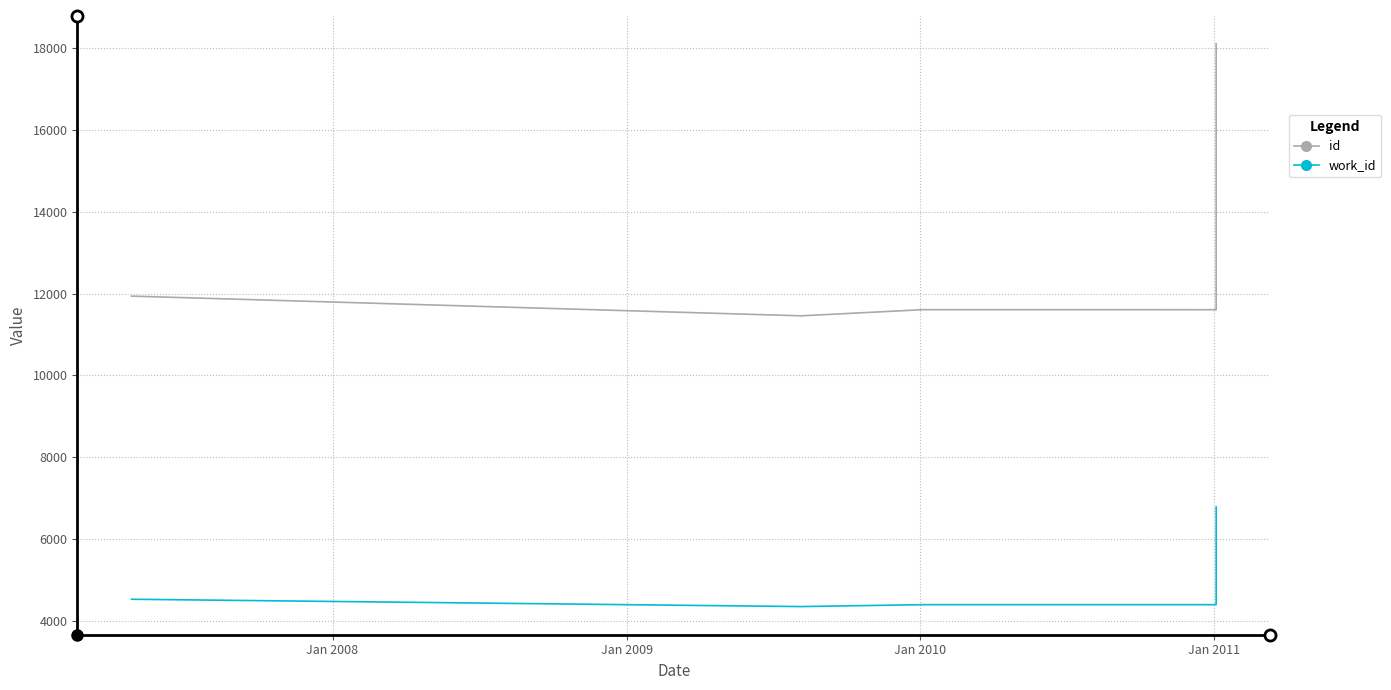

True or false: work_id and id intersect in this chart.

False